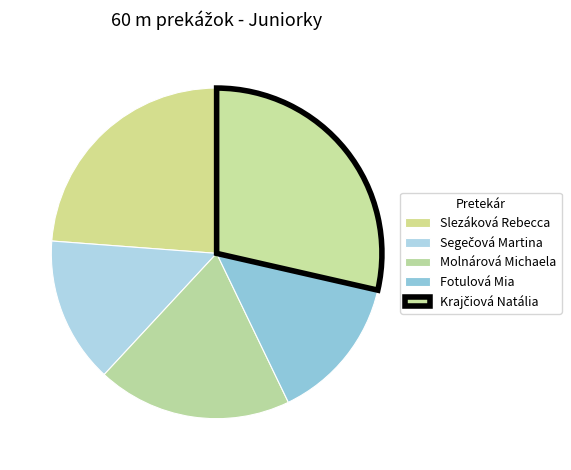

How many segments does this pie chart have?

5